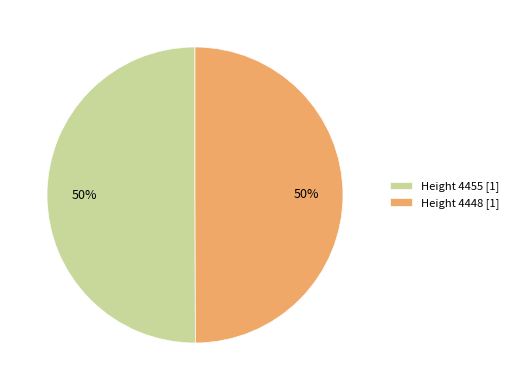

Do Height 4455 [1] and Height 4448 [1] together represent more than half of the pie?

Yes